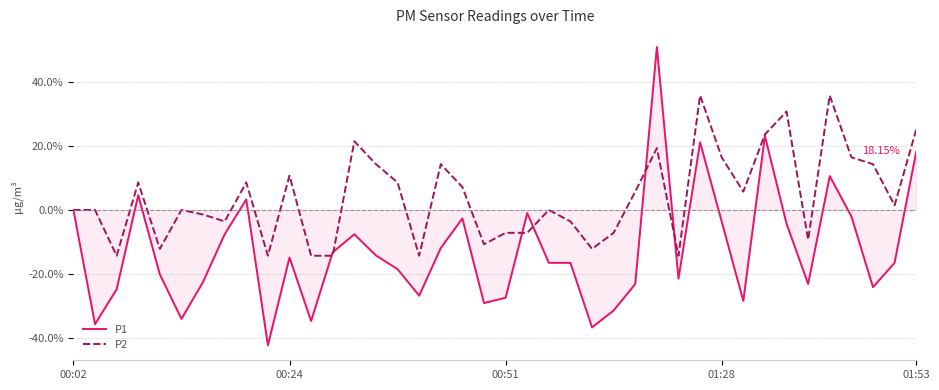

List the series in order of their overall mean, lowest first.

P1, P2